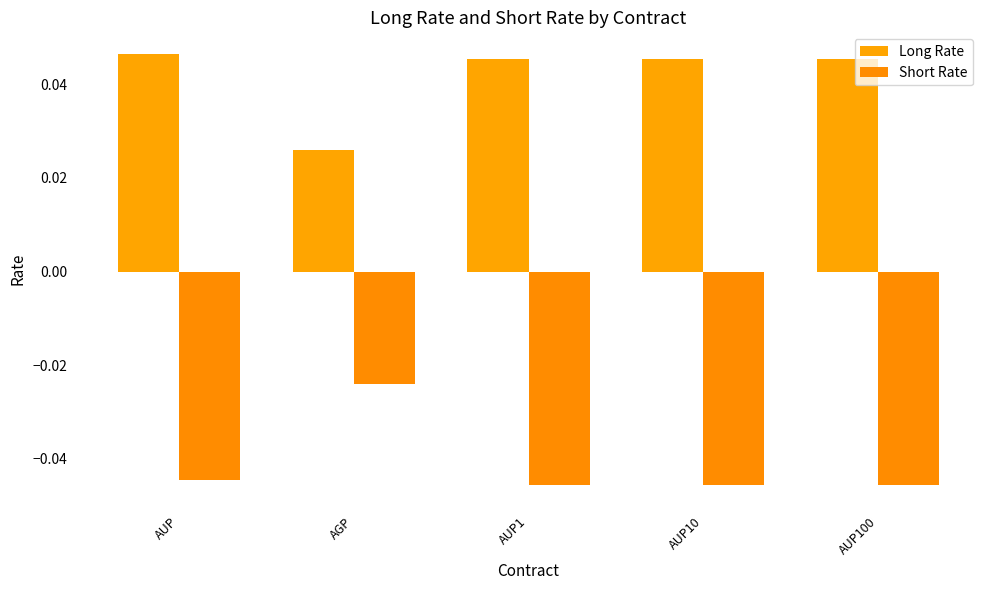

Is it true that Long Rate equals 0.0 at AUP10?

True